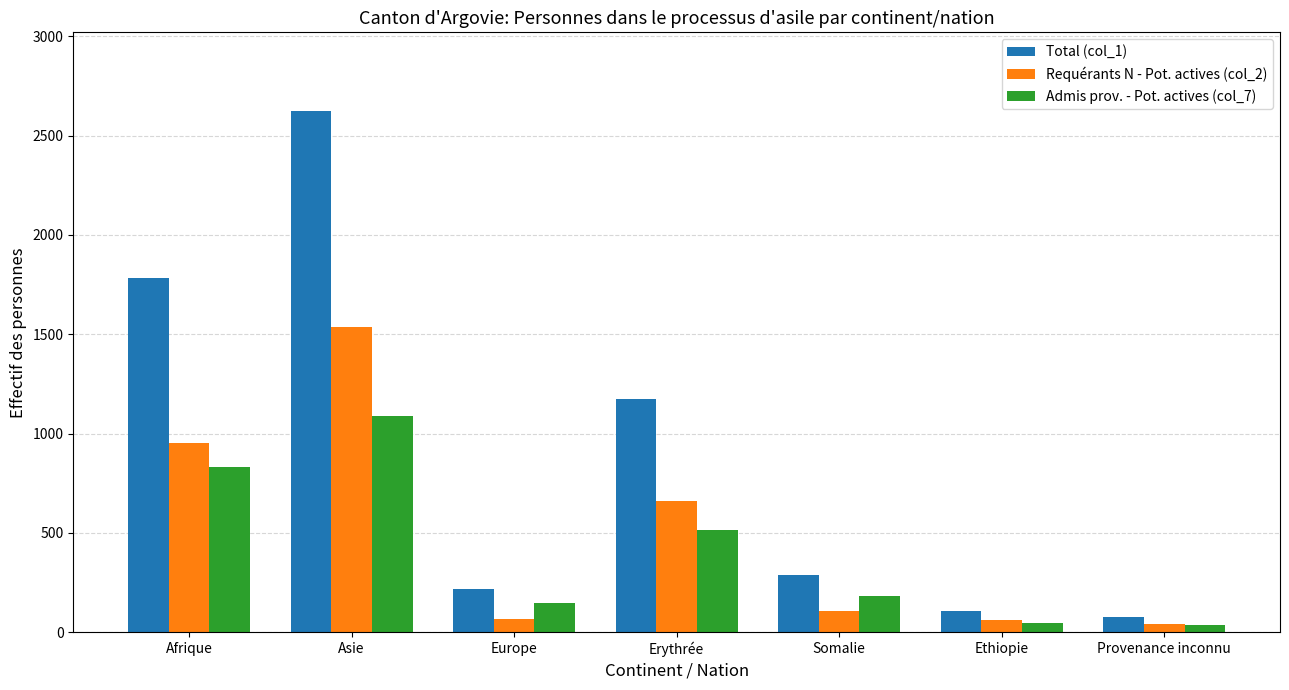

How many bars are there in each group?

3